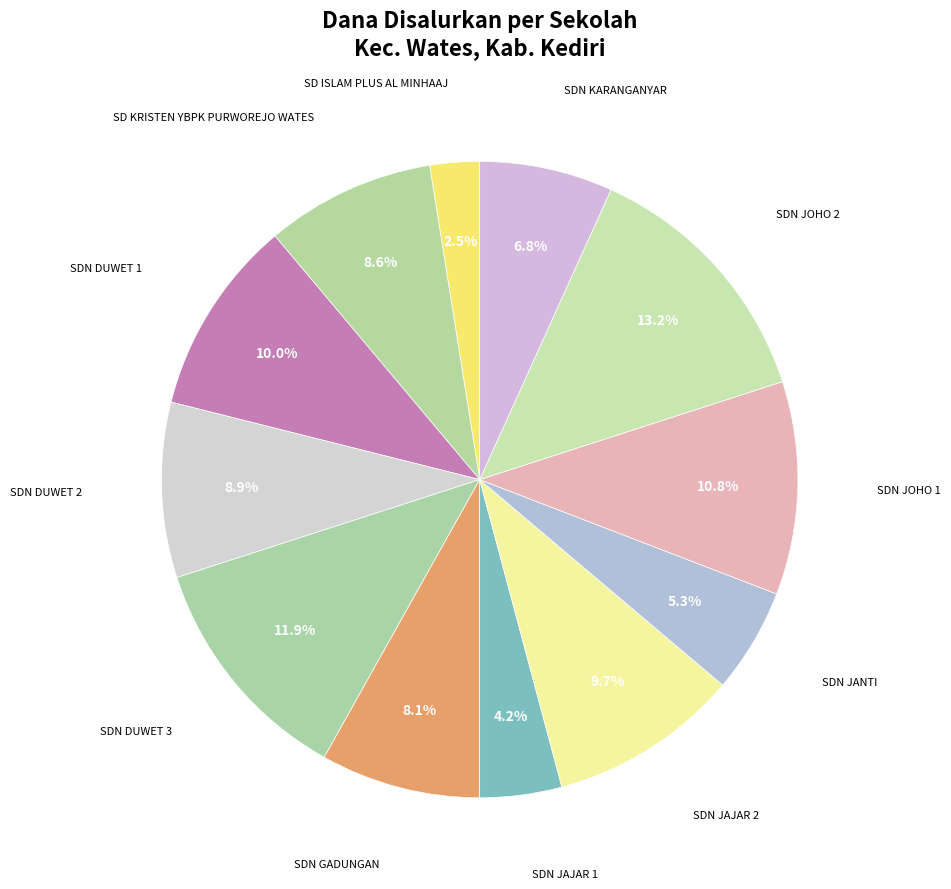

What is the largest slice in the pie chart?

SDN JOHO 2